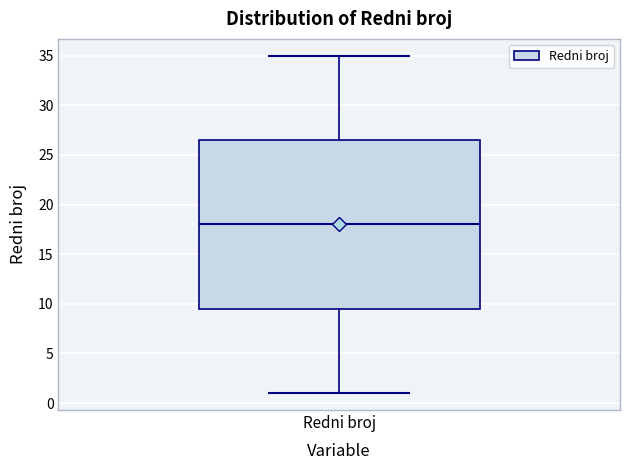

Read this box plot against the y-axis: the position of the median line, the range covered by the box, and the ends of both whiskers. The values are not printed on the chart, so give them approximately, as read against the axis.

median 18.0, box 9.5 to 26.5, whiskers 1.0 to 35.0